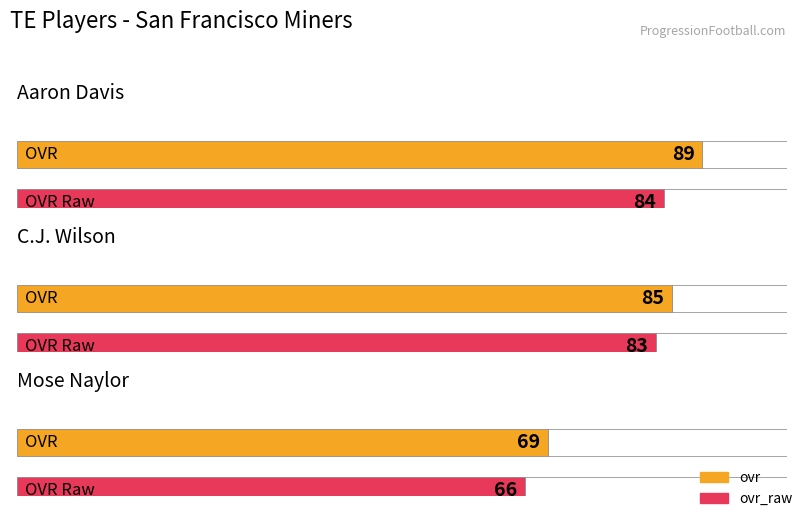

What is the maximum value shown in the chart?

89